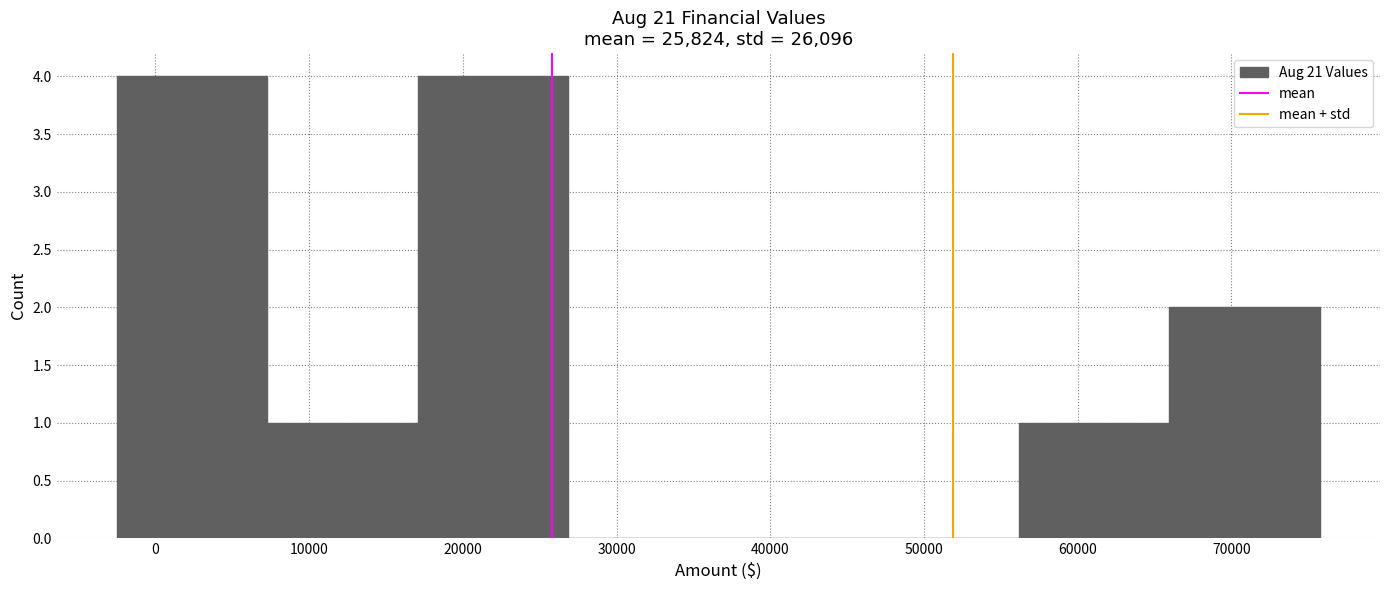

How tall is the bar that spans 56000 to 66000 on the x-axis? Neither the bar edges nor the heights are printed on the chart, so give them approximately, as read against the axes.

1